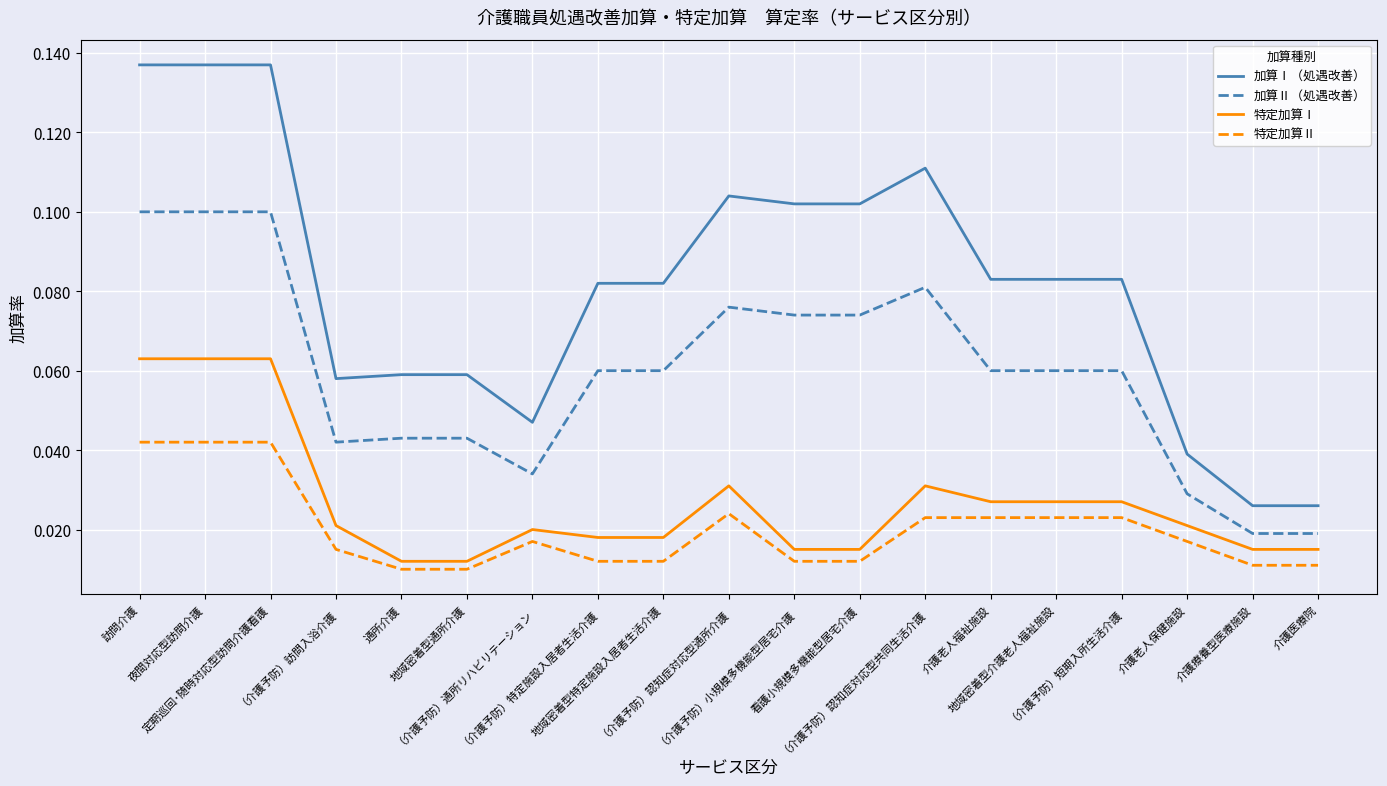

What is the sum of all 加算Ⅰ（処遇改善） values?

1.6